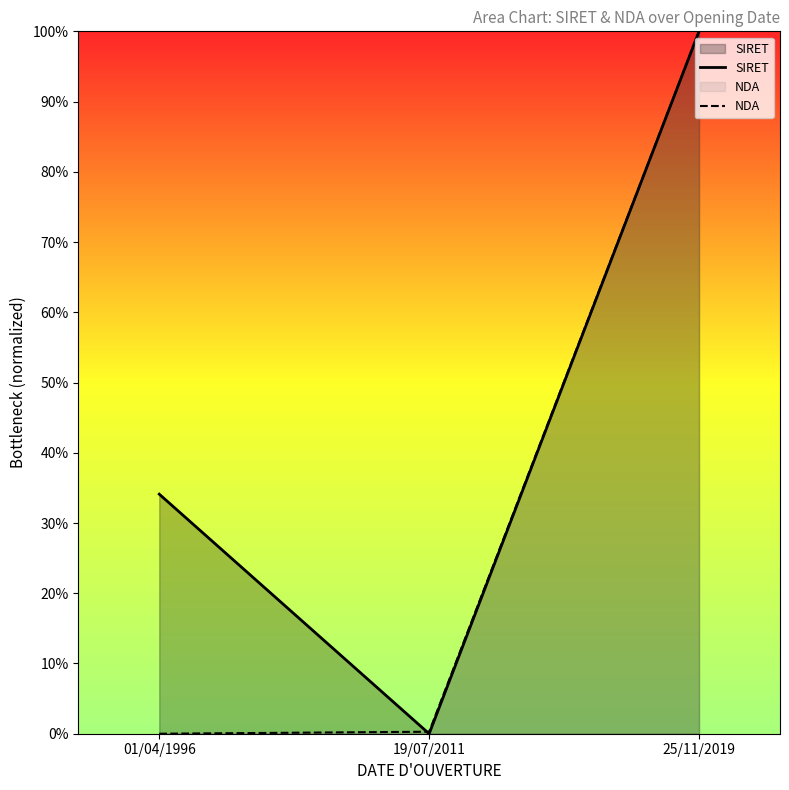

The NDA series shows 0.0 at 19/07/2011. True or false?

False